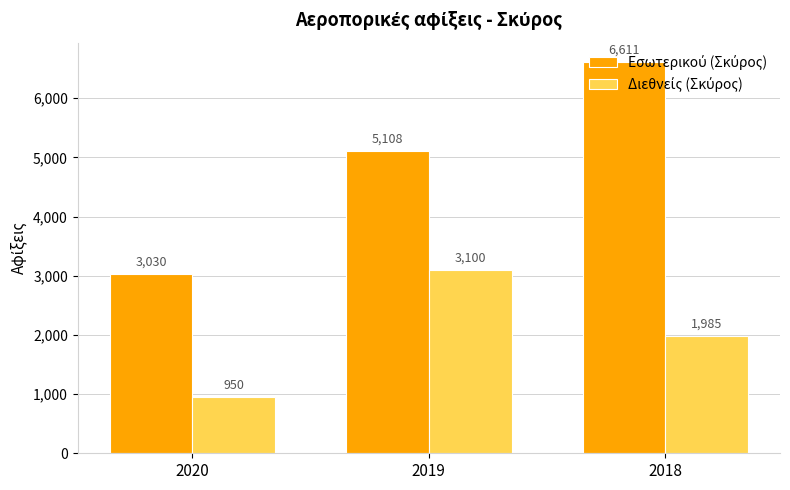

At which category does the chart reach its peak across all series?

2018